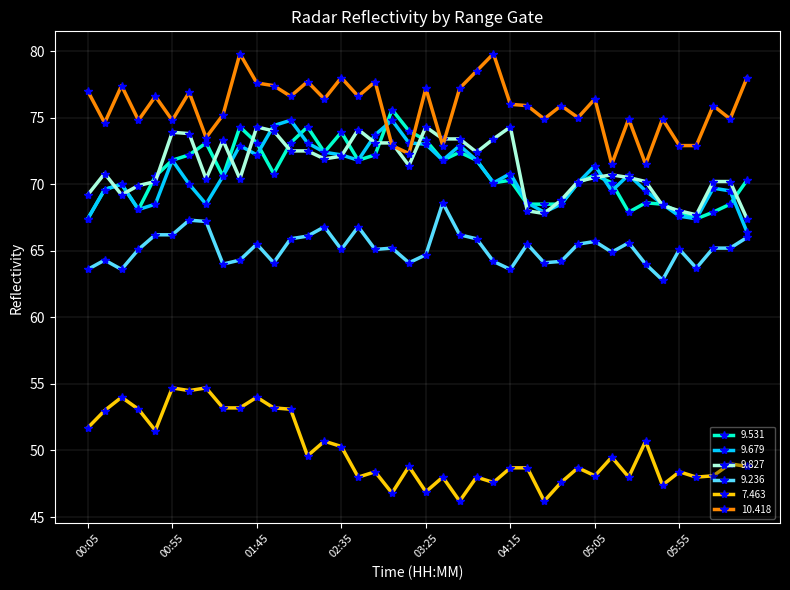

What is the minimum value shown in the chart?

46.2